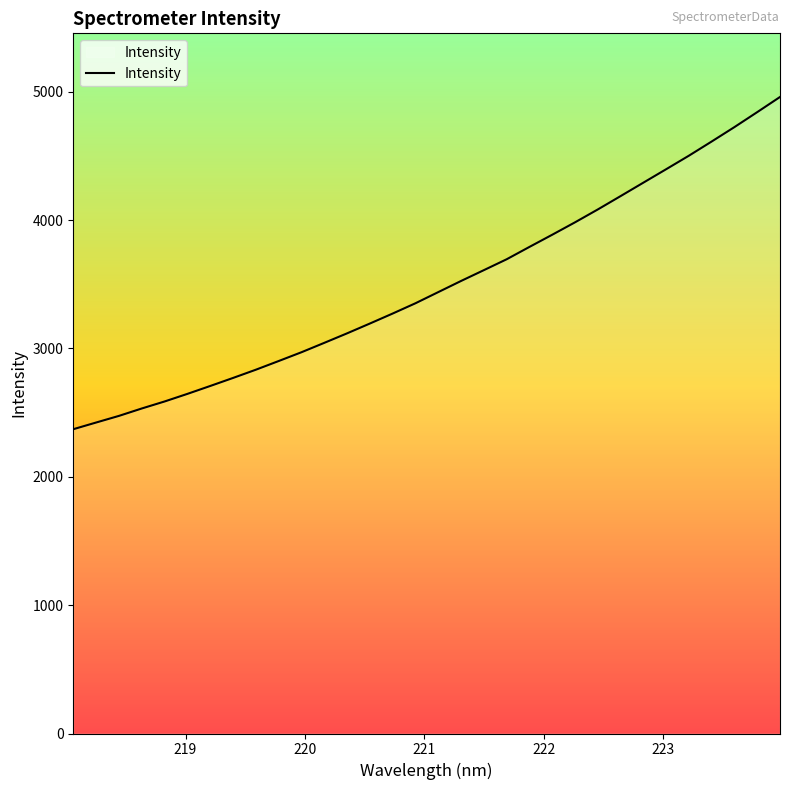

What is the minimum value shown in the chart?

2370.5